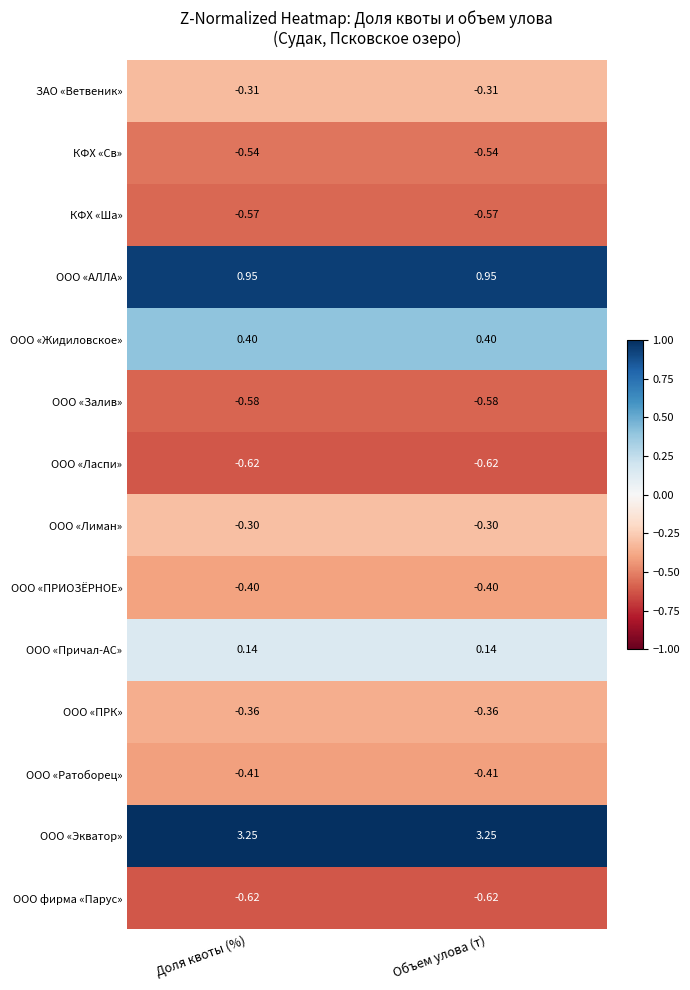

Which series has the largest total across all categories?

ООО «Экватор»